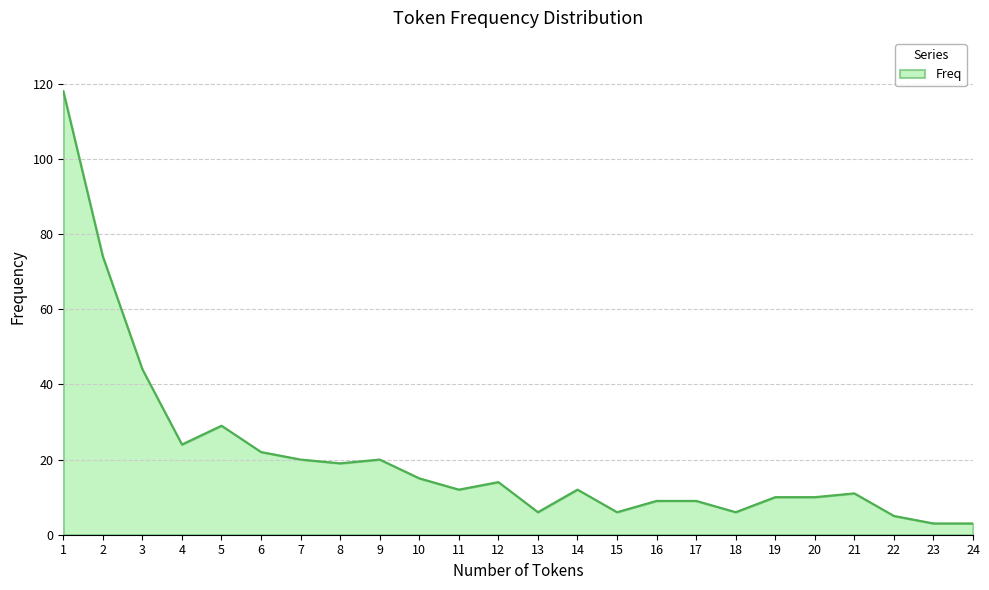

What is the difference between the maximum and minimum values?

115